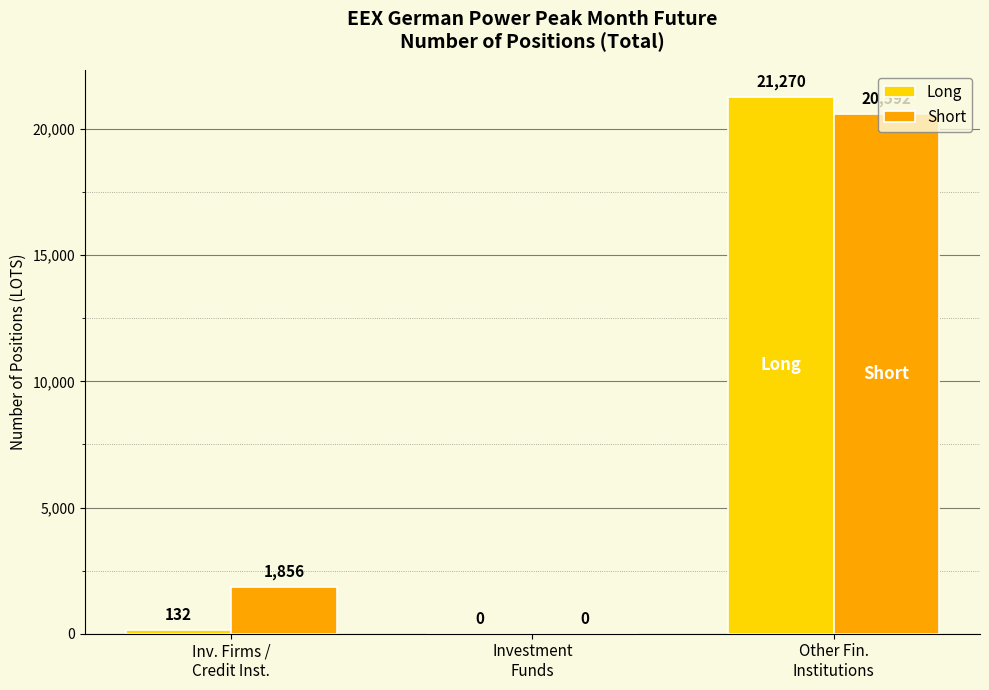

Which series has the largest total across all categories?

Short